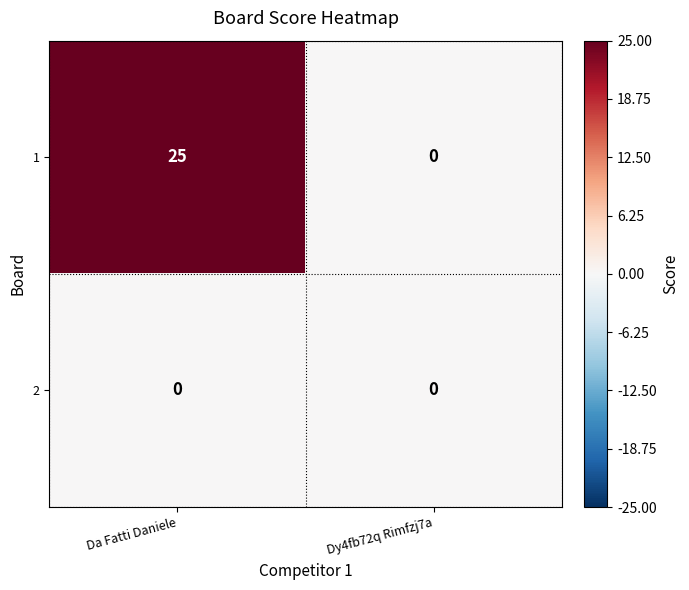

At how many categories does at least one series exceed 8?

1